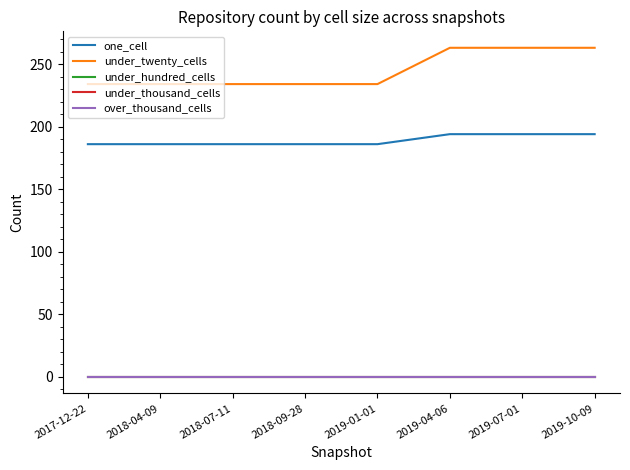

At which label is one_cell closest to 190?

2017-12-22